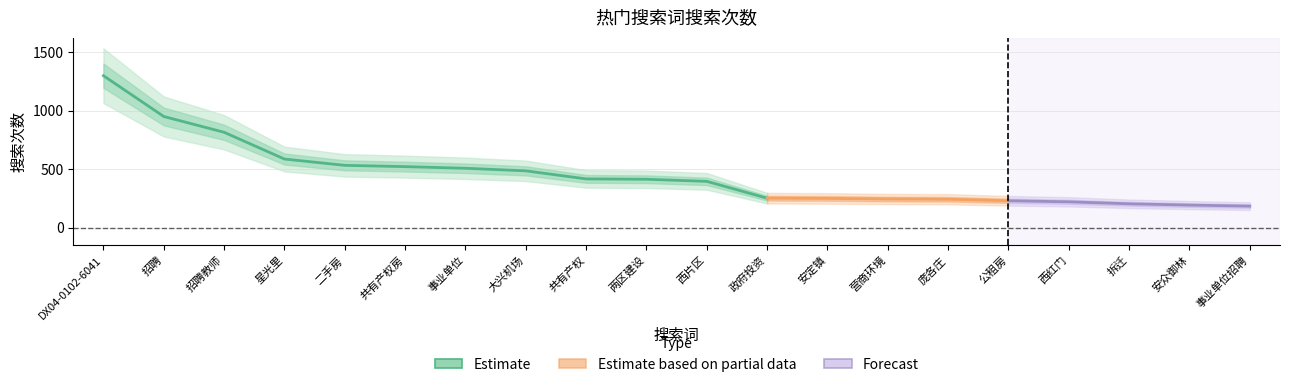

Rank the categories by value from highest to lowest.

DX04-0102-6041, 招聘, 招聘教师, 星光里, 二手房, 共有产权房, 事业单位, 大兴机场, 共有产权, 两区建设, 西片区, 政府投资, 安定镇, 营商环境, 庞各庄, 公租房, 西红门, 拆迁, 安众御林, 事业单位招聘